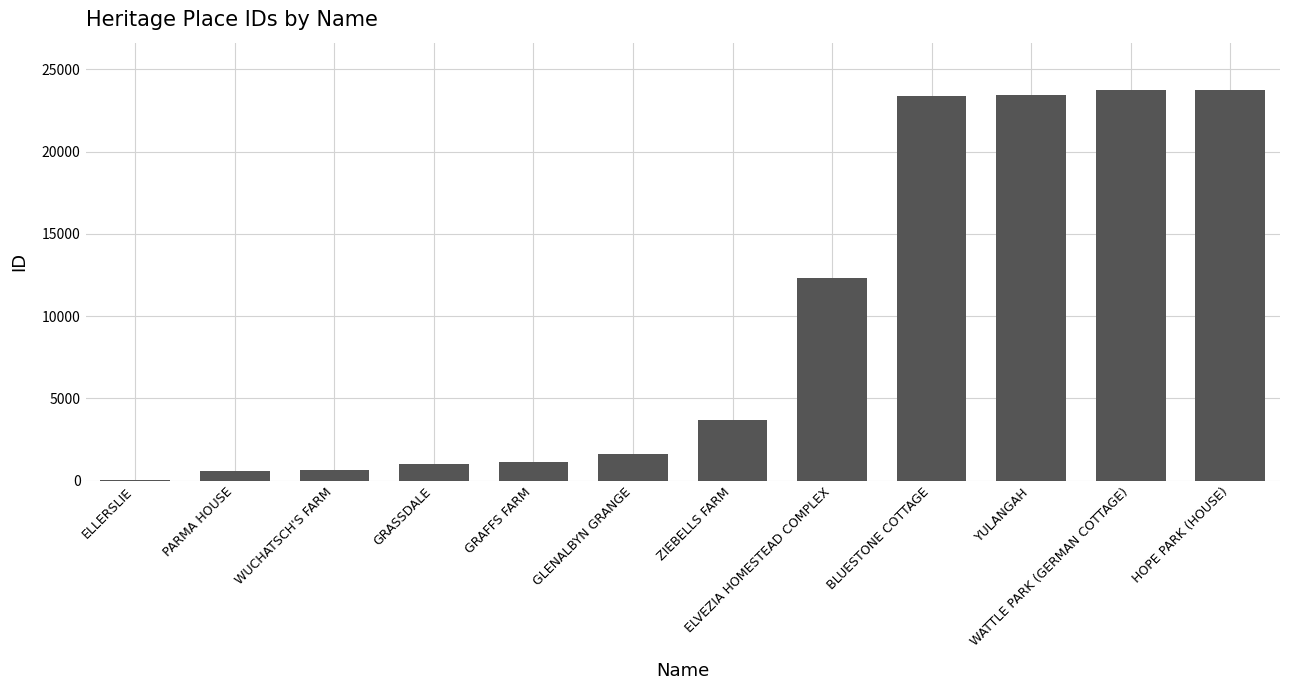

What is the ratio of the value at WATTLE PARK (GERMAN COTTAGE) to the value at ELVEZIA HOMESTEAD COMPLEX?

1.9